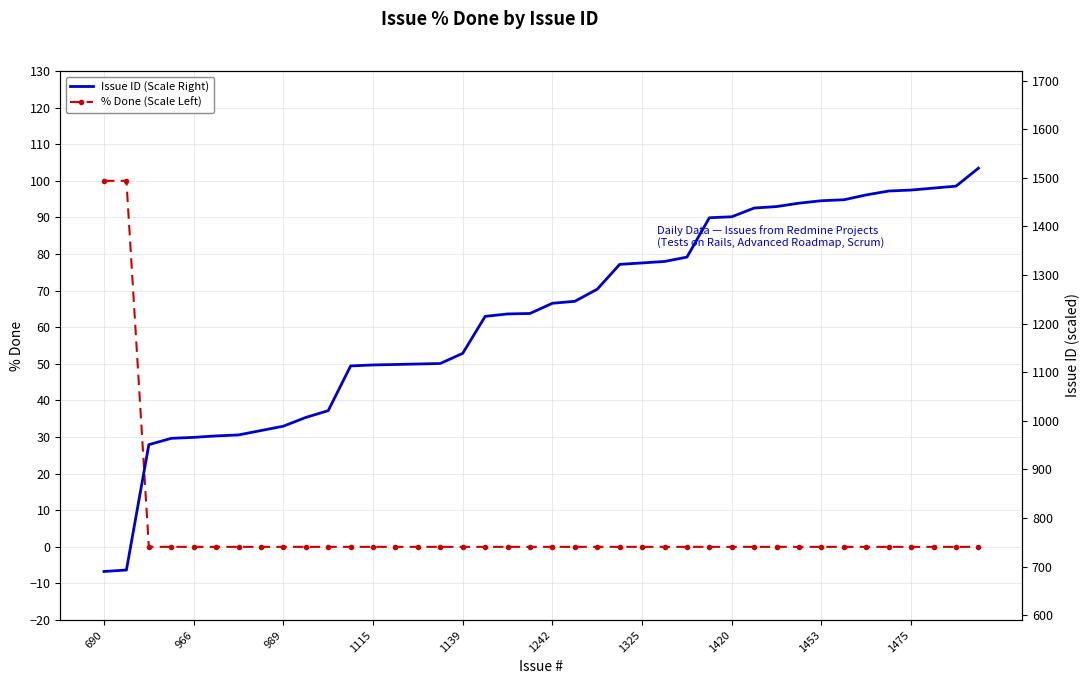

True or false: % Done (Scale Left) has a value of -61 at 1115.

False